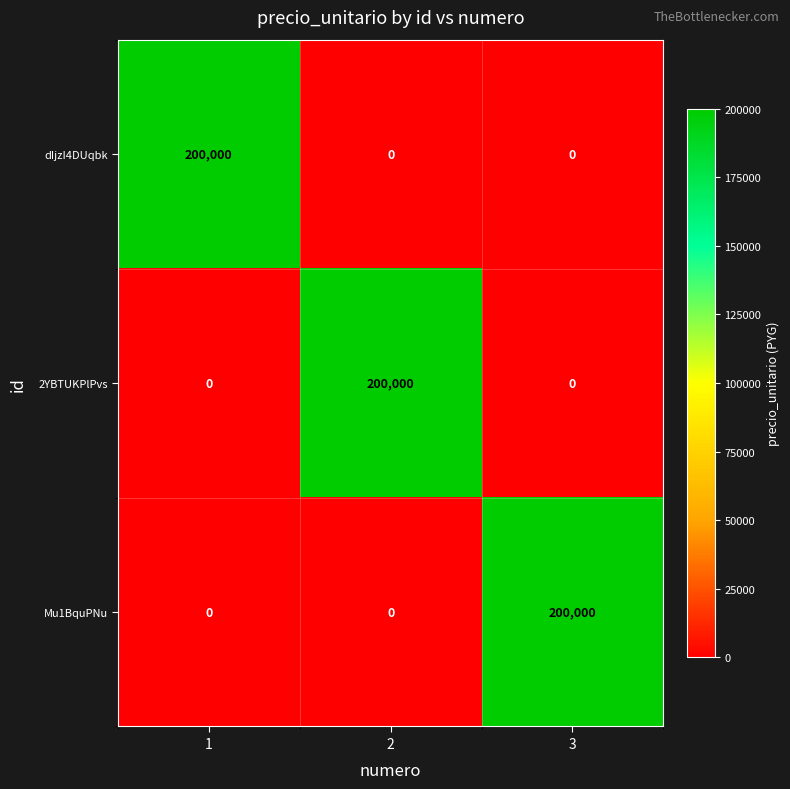

At how many categories does at least one series exceed 175602?

3